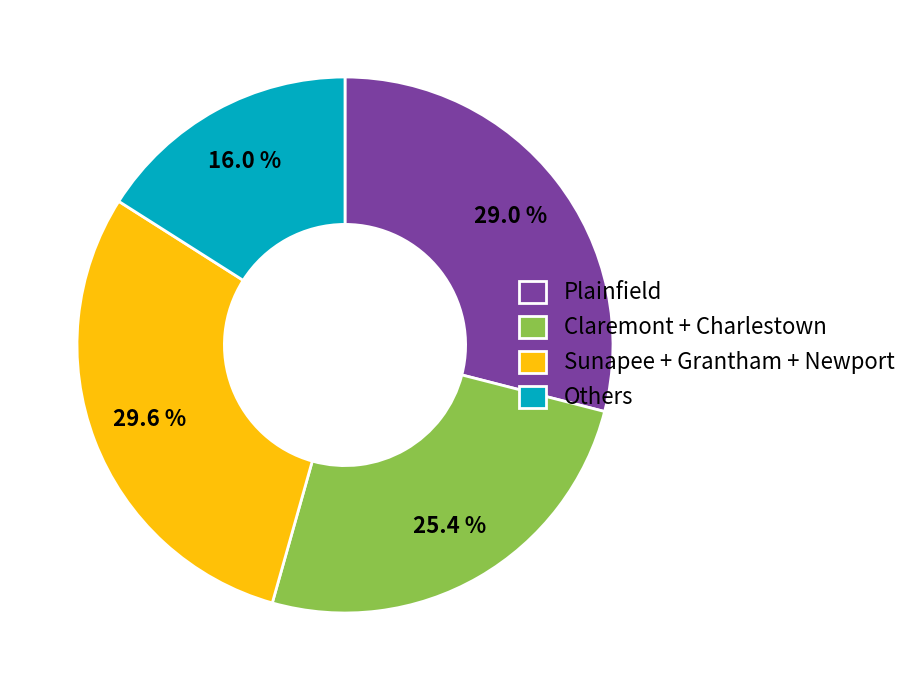

What portion of the pie excludes Sunapee + Grantham + Newport?

70.4%